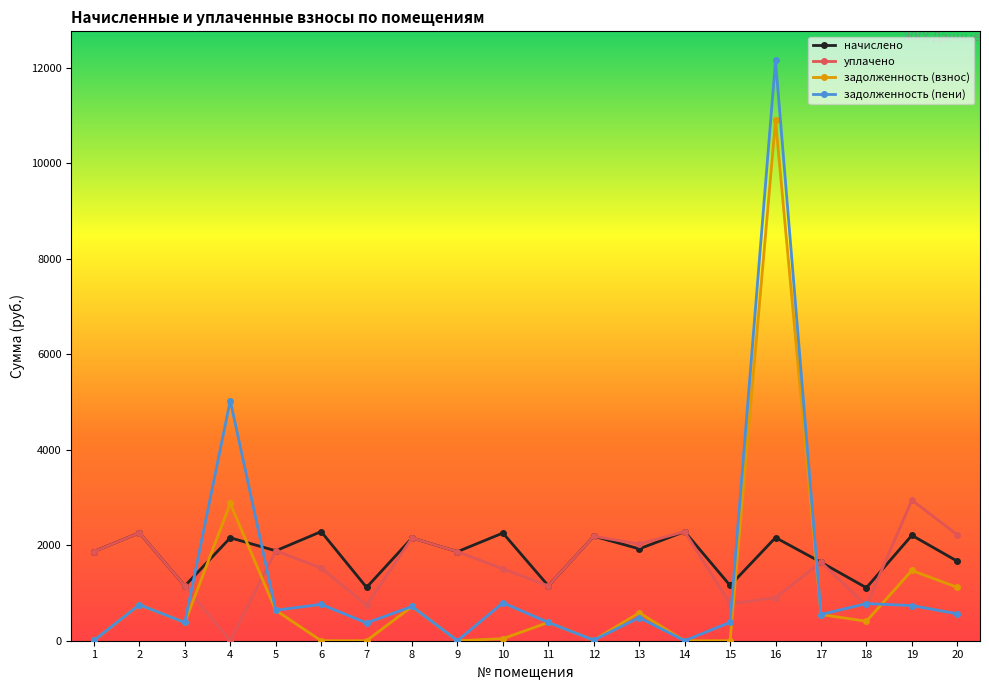

What is the value of the задолженность (пени) point at the 10th from the left?

794.7